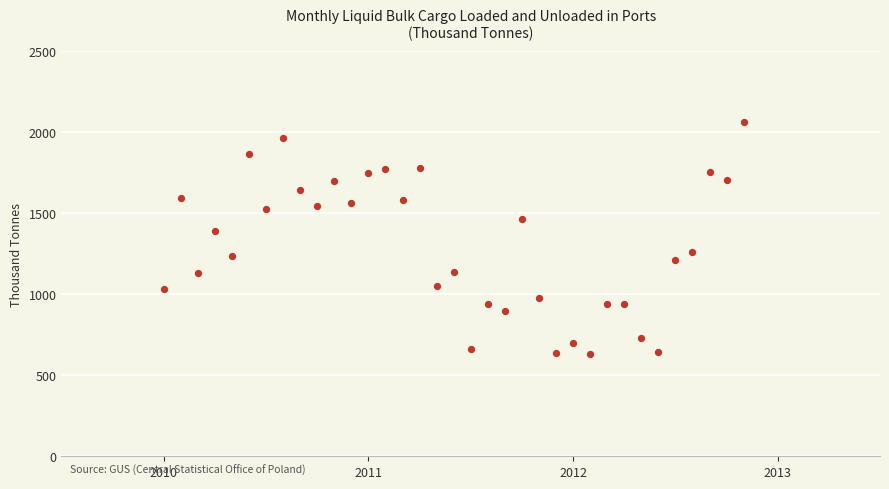

What Y value in the scatter plot is closest to 1344?

1391.3